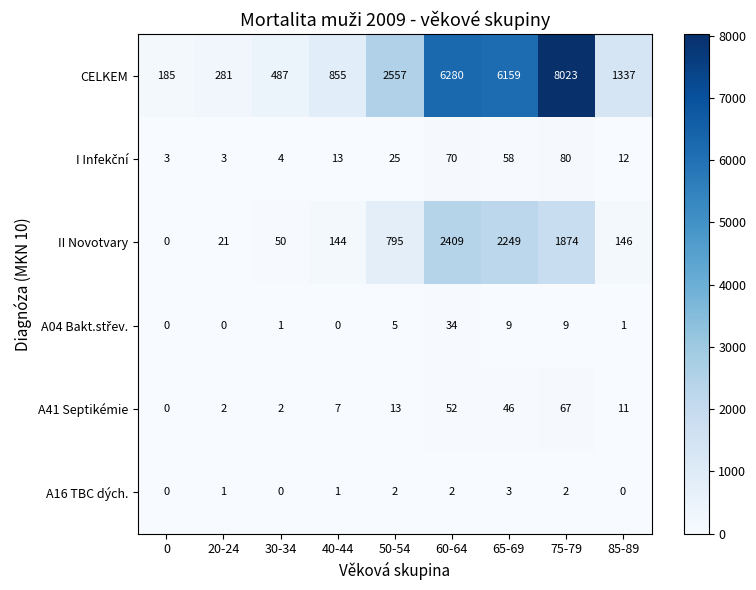

What is the sum of the II Novotvary values at 30-34 and 65-69?

2299